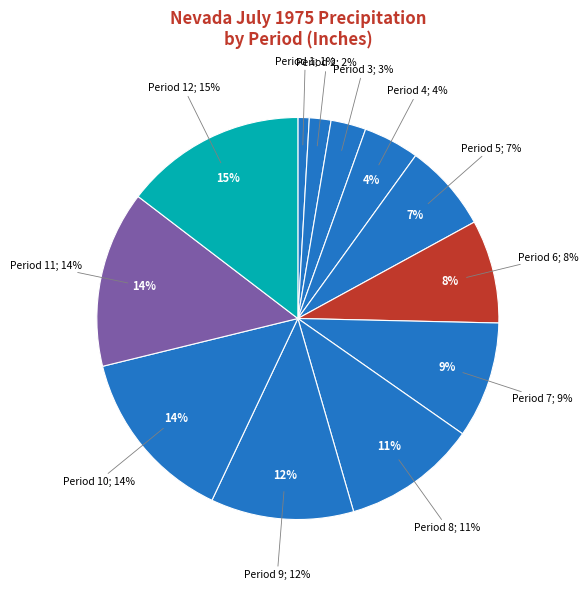

True or false: Period 7 accounts for 1% of the total.

False